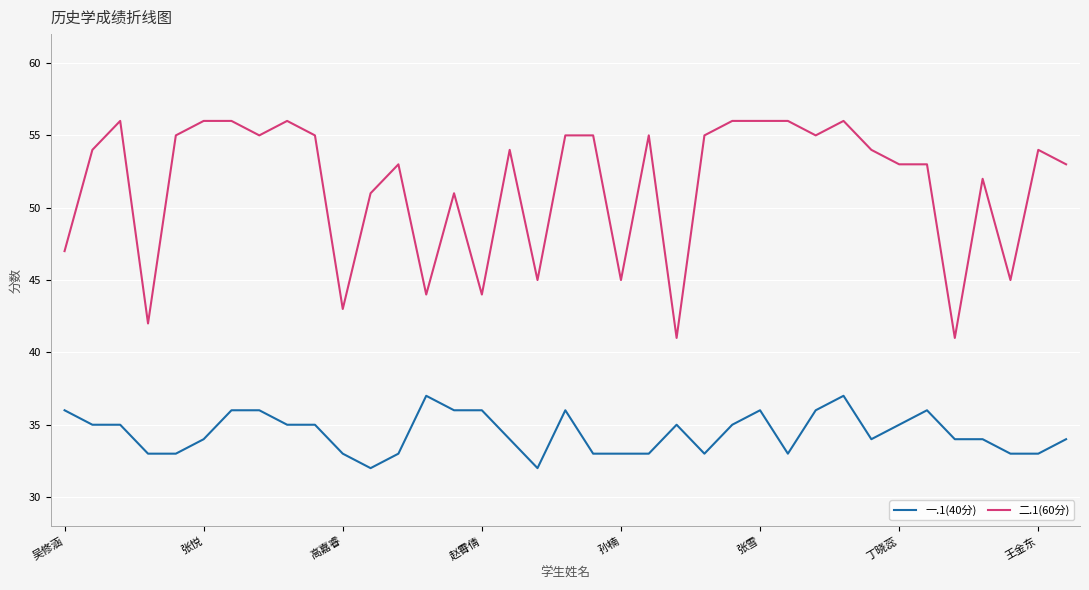

What are all the series names shown in the legend?

一.1(40分), 二.1(60分)